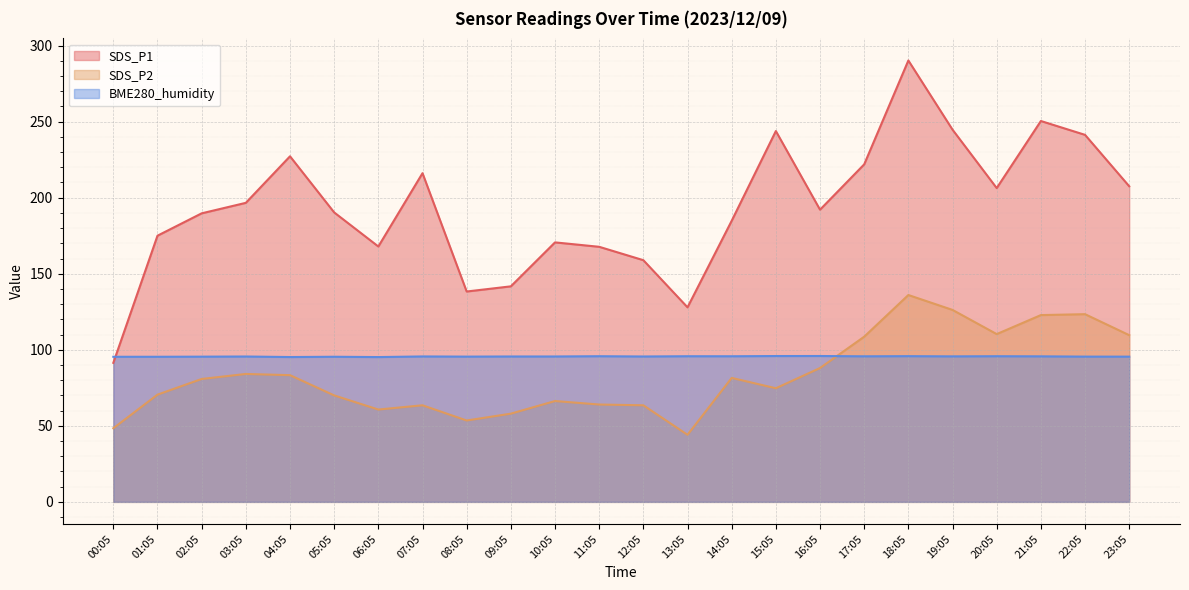

What position from the left is 08:05?

9